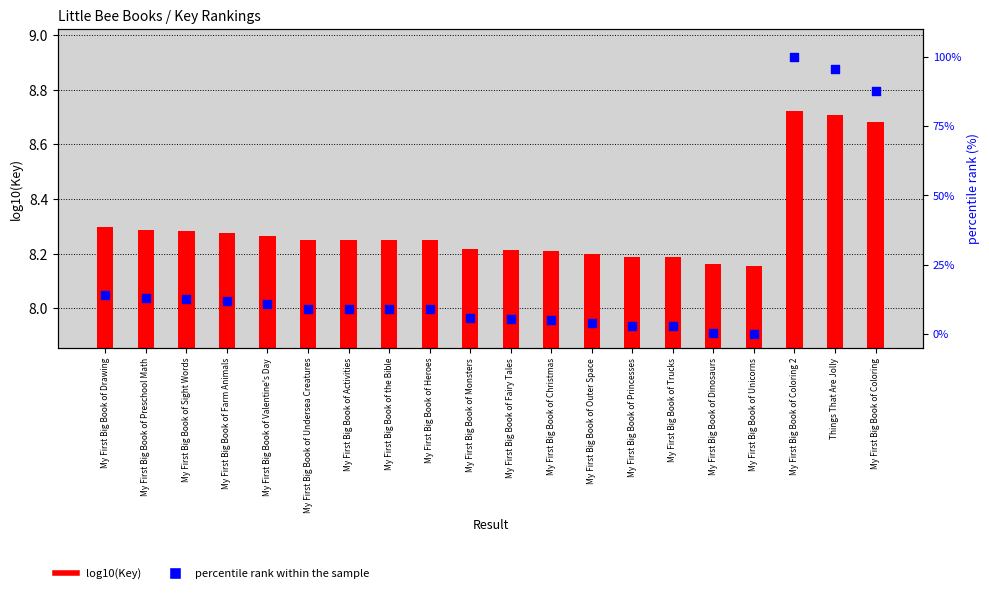

At which category is the sum across all series the highest?

My First Big Book of Coloring 2